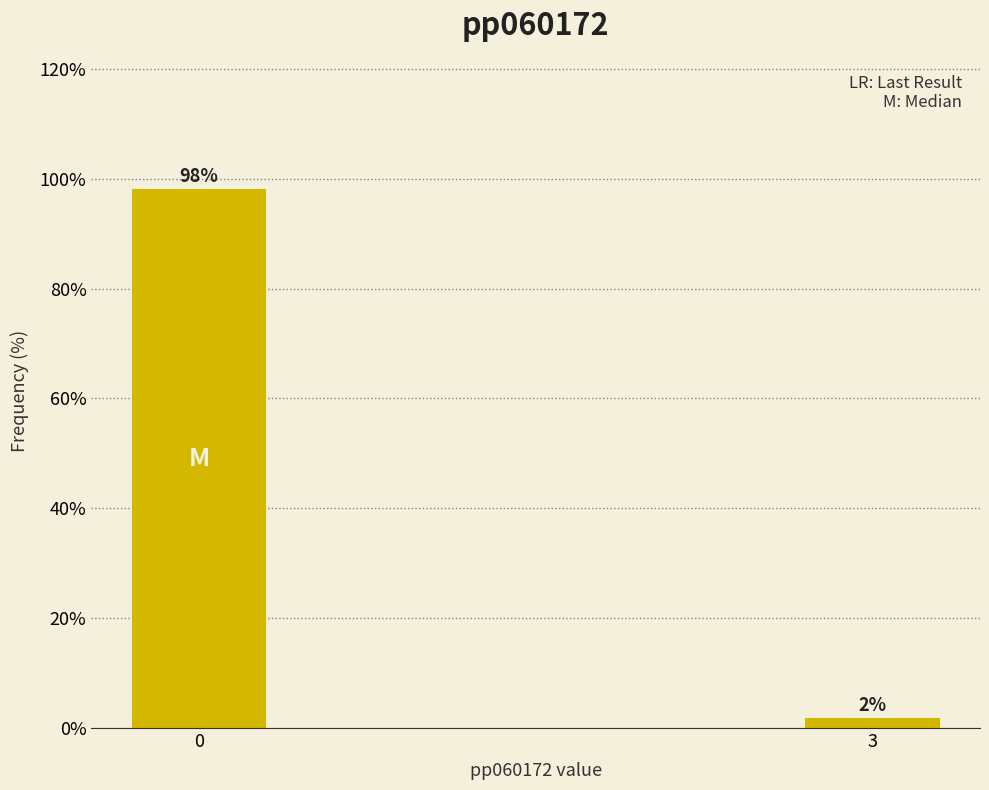

What is the greatest value displayed?

98.1